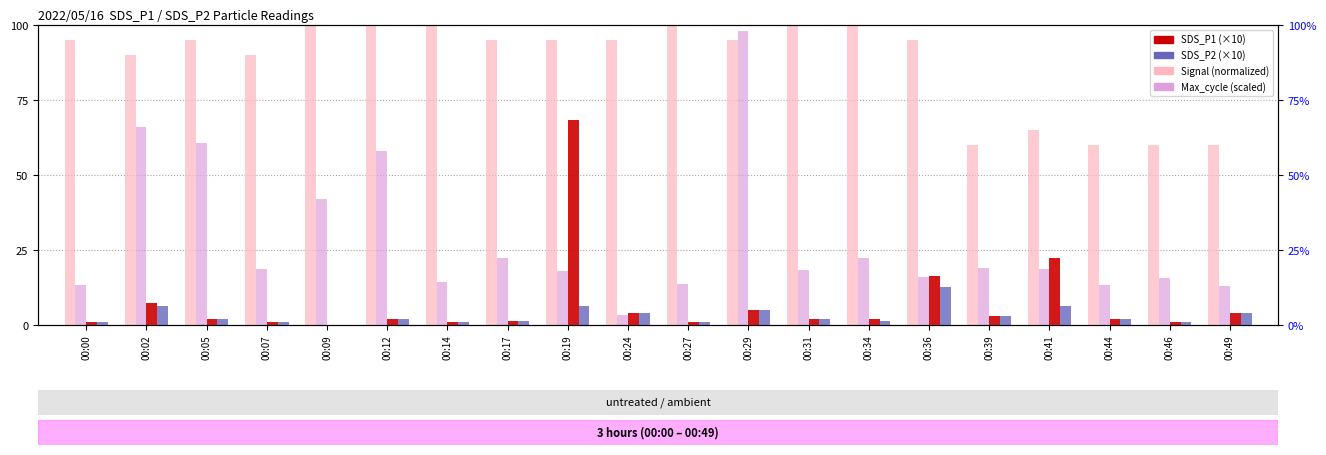

How many data points in Max_cycle are less than 18?

8